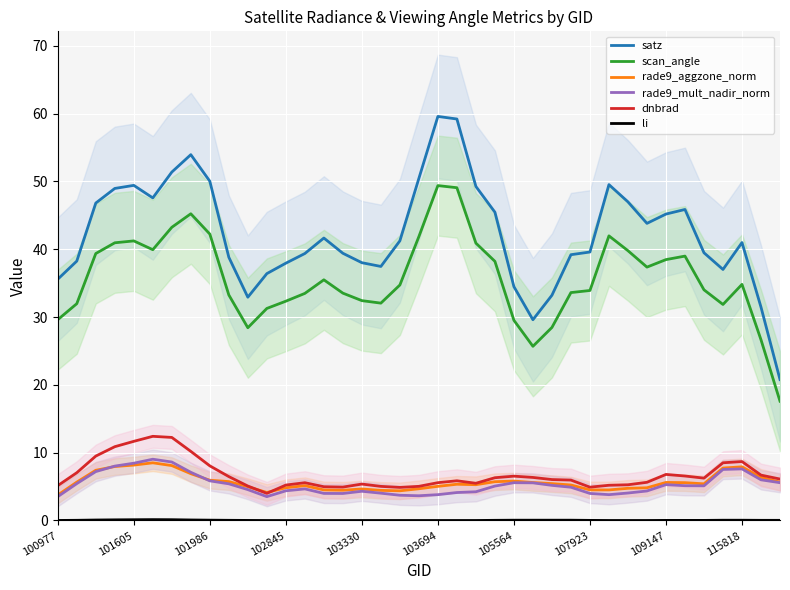

True or false: rade9_aggzone_norm and li cross at least once.

False